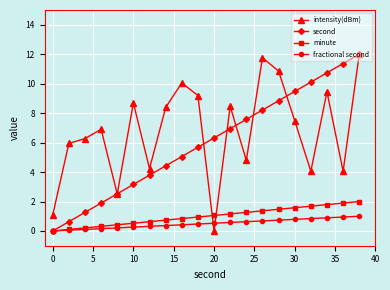

How many values in intensity(dBm) are above zero?

19